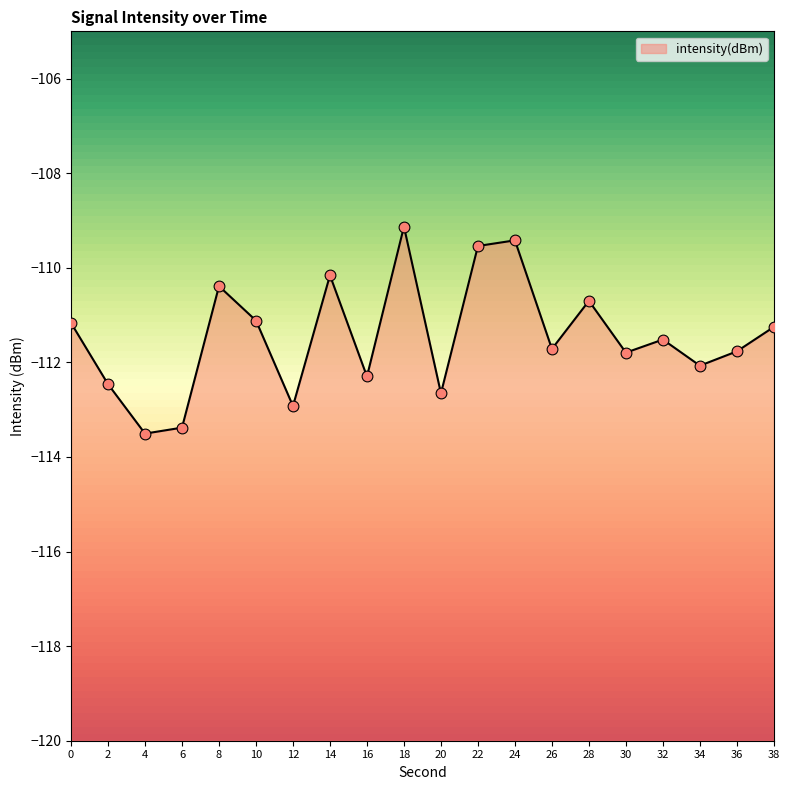

What is the change in value from 26 to 30?

-0.1